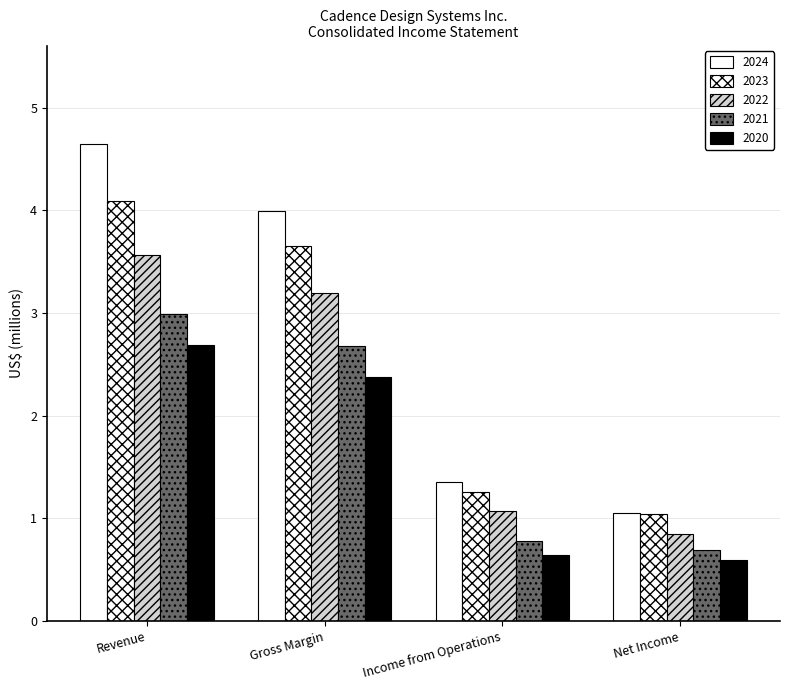

How many values in the 2024 series exceed 3?

2